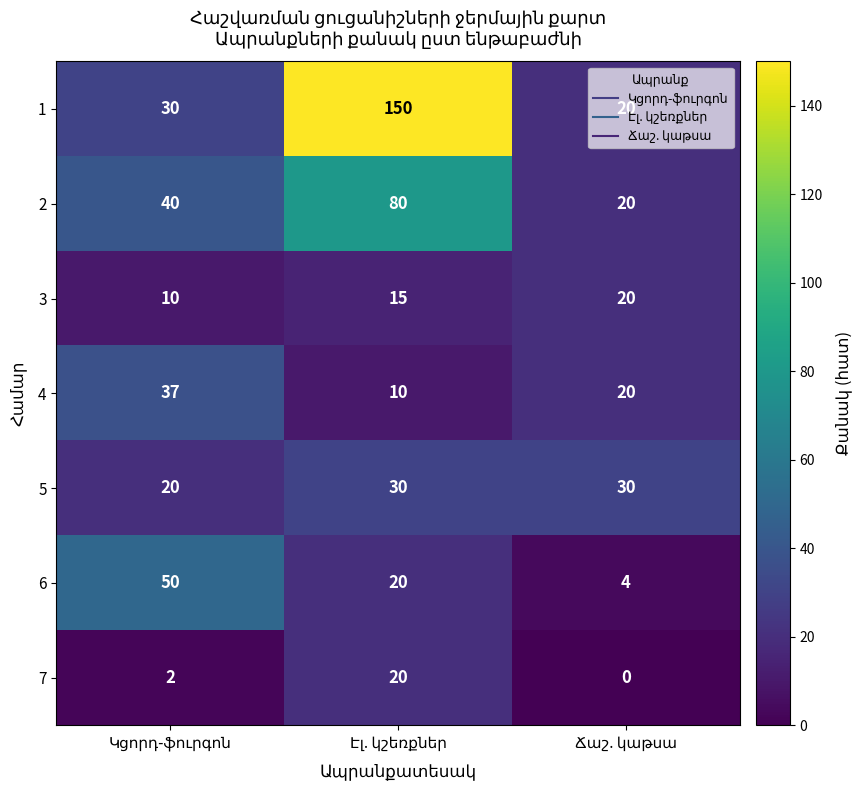

What is the greatest value displayed?

150